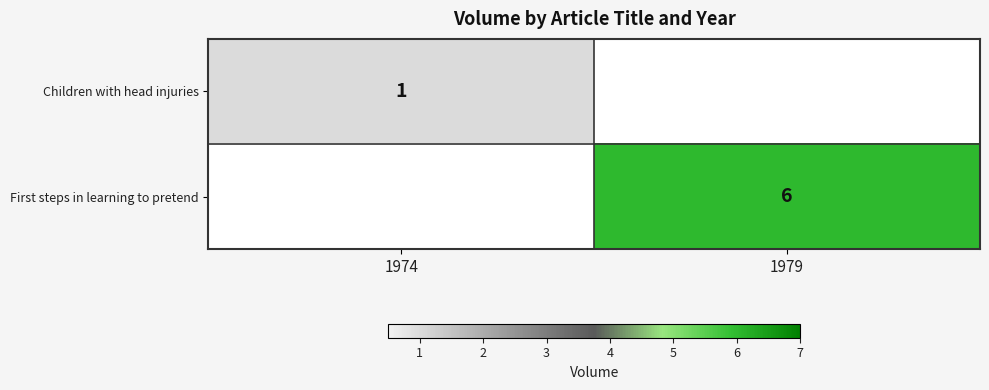

Is it true that Children with head injuries equals 1 at 1974?

True